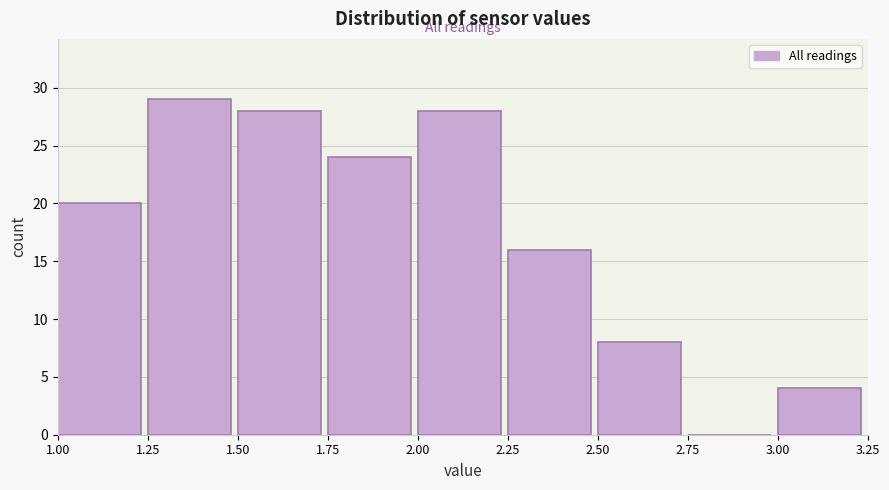

Reading left to right, transcribe this chart: for each bar, give the range it covers on the x-axis and its height. The values are not printed on the chart, so give them approximately, as read against the axis.

1.00 to 1.25: 20
1.25 to 1.50: 29
1.50 to 1.75: 28
1.75 to 2.00: 24
2.00 to 2.25: 28
2.25 to 2.50: 16
2.50 to 2.75: 8
2.75 to 3.00: 0
3.00 to 3.25: 4